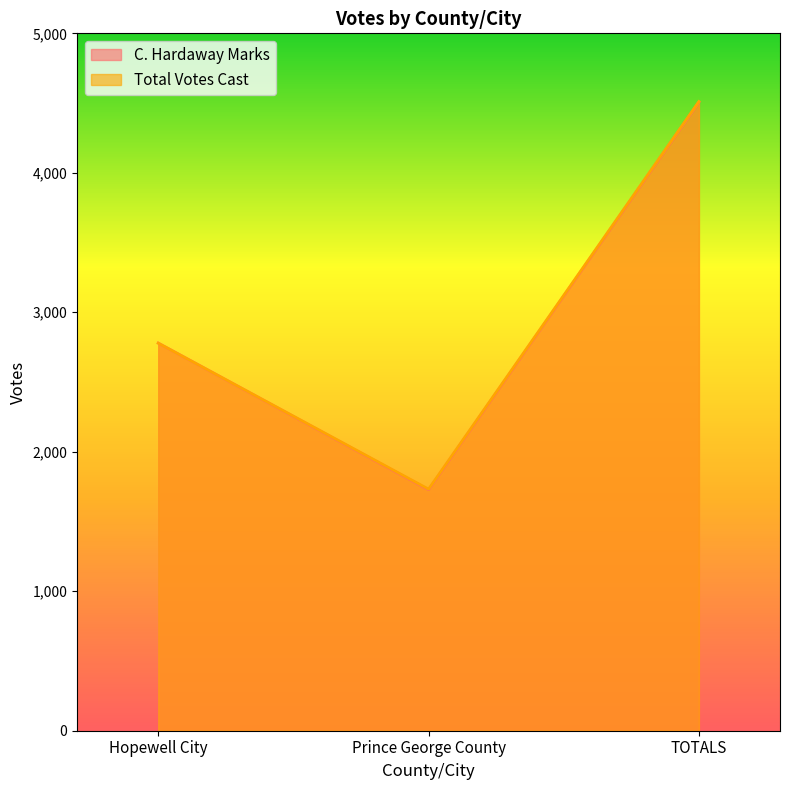

At which label is Total Votes Cast closest to 3121?

Hopewell City